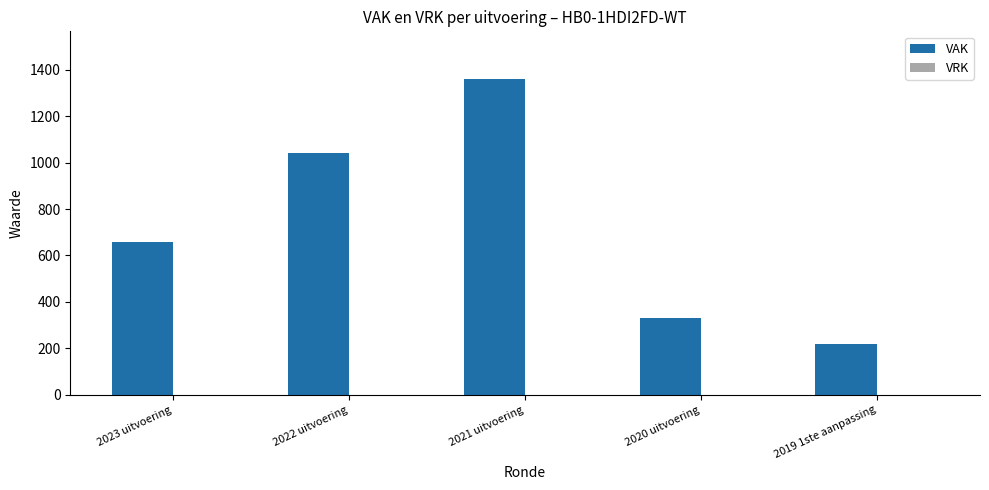

What is the change in value from 2021 uitvoering to 2019 1ste aanpassing?

-1144